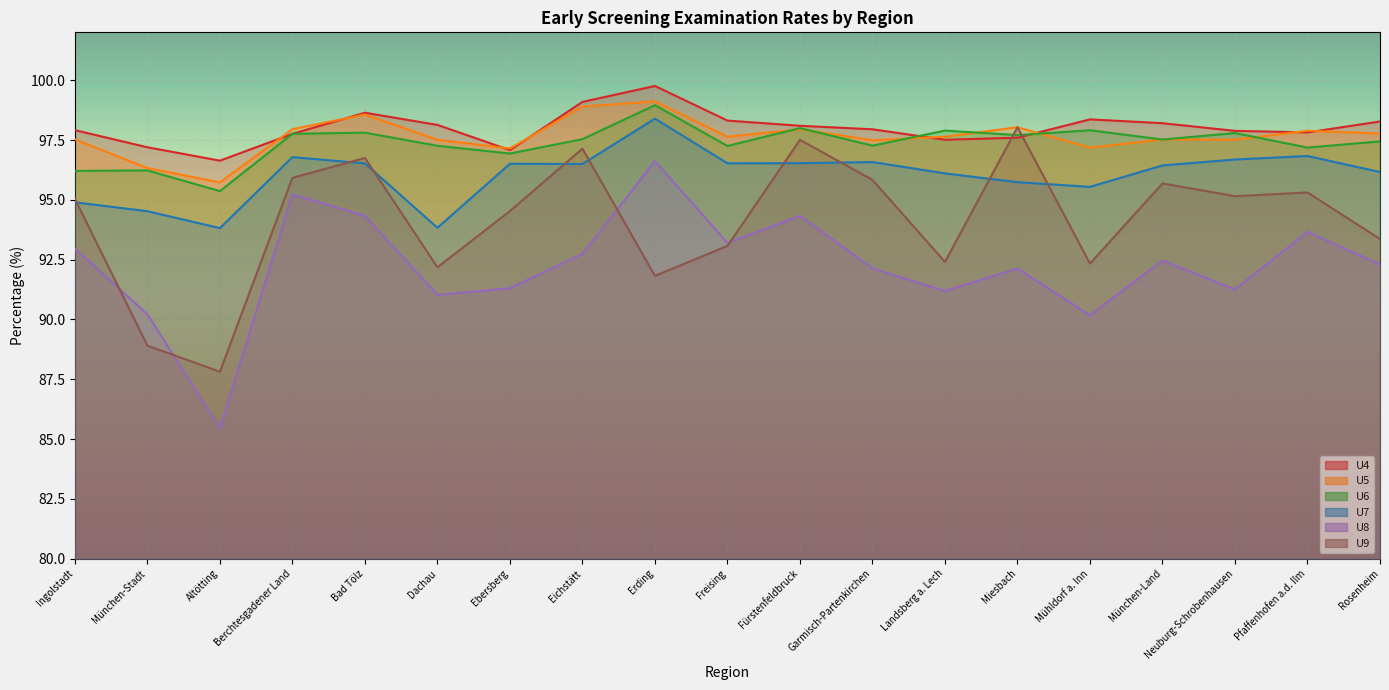

Which series has the largest total across all categories?

U4